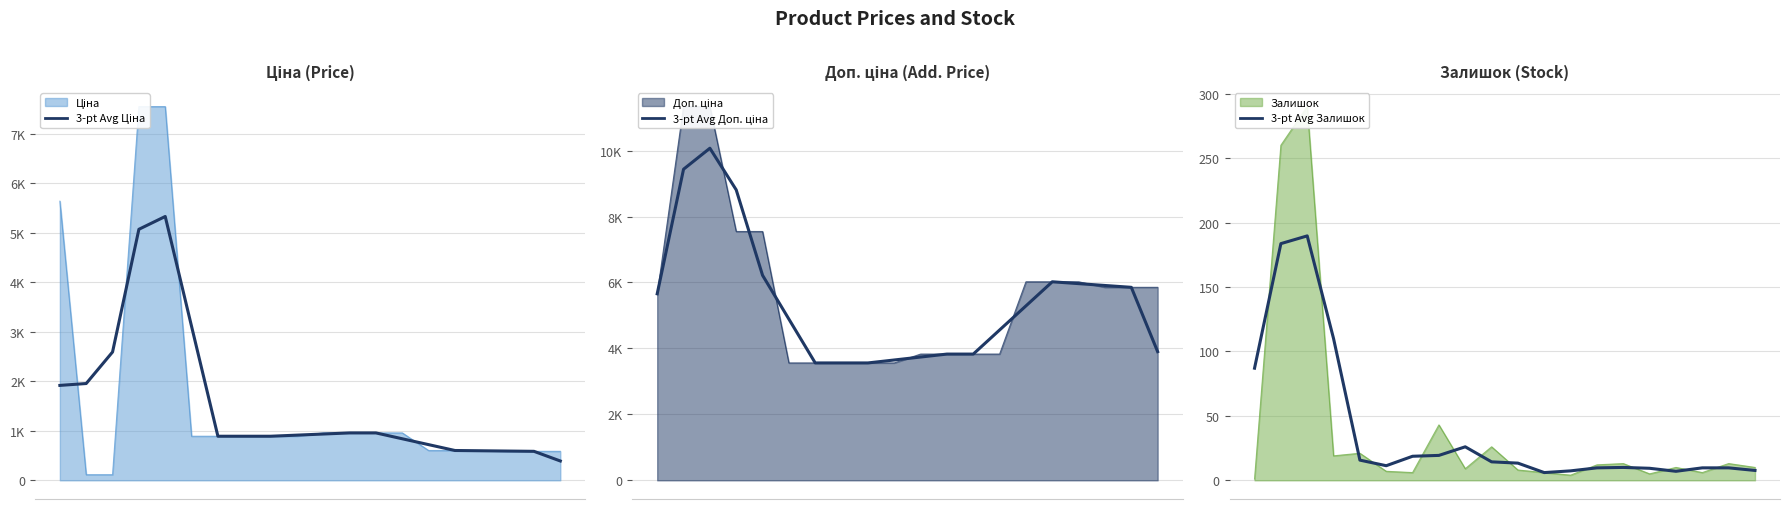

At how many categories does at least one series exceed 3590?

17